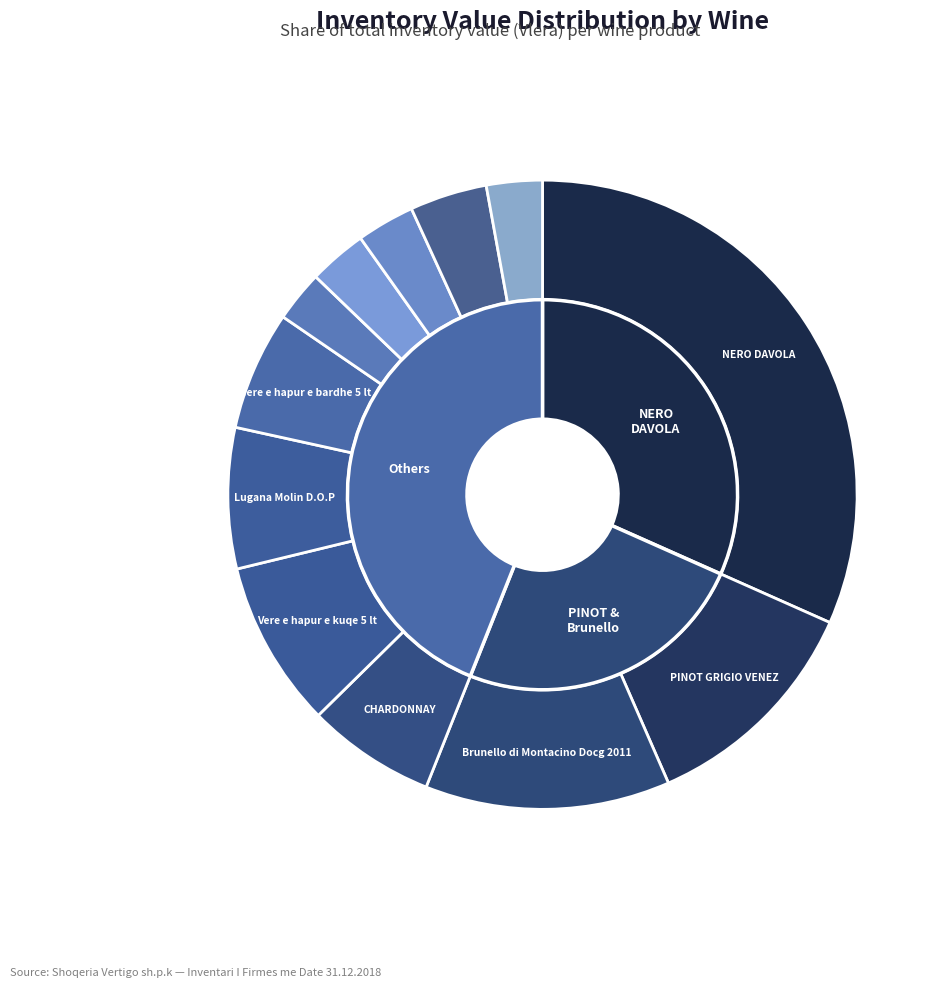

What portion of the pie excludes Vere e hapur e bardhe 5 lt?

93.9%